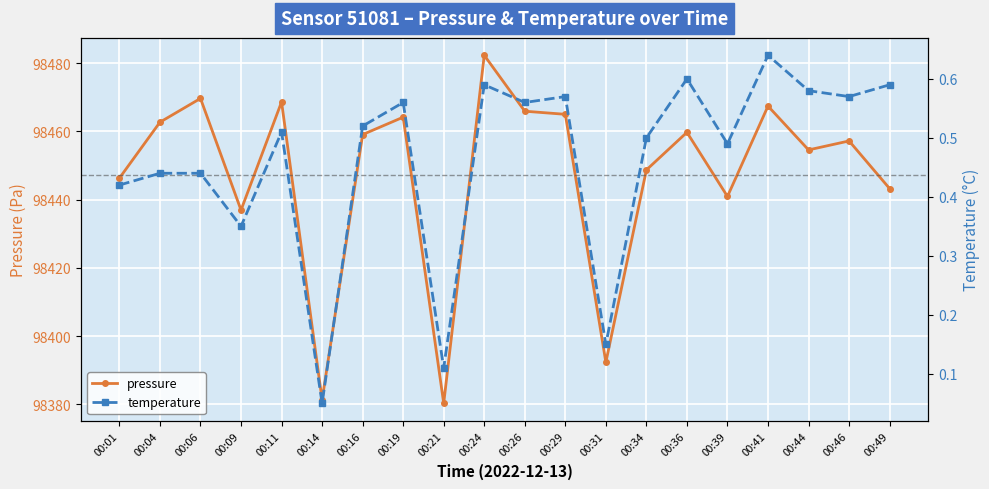

What is the spread (max minus min) of values at 00:46?

98456.6